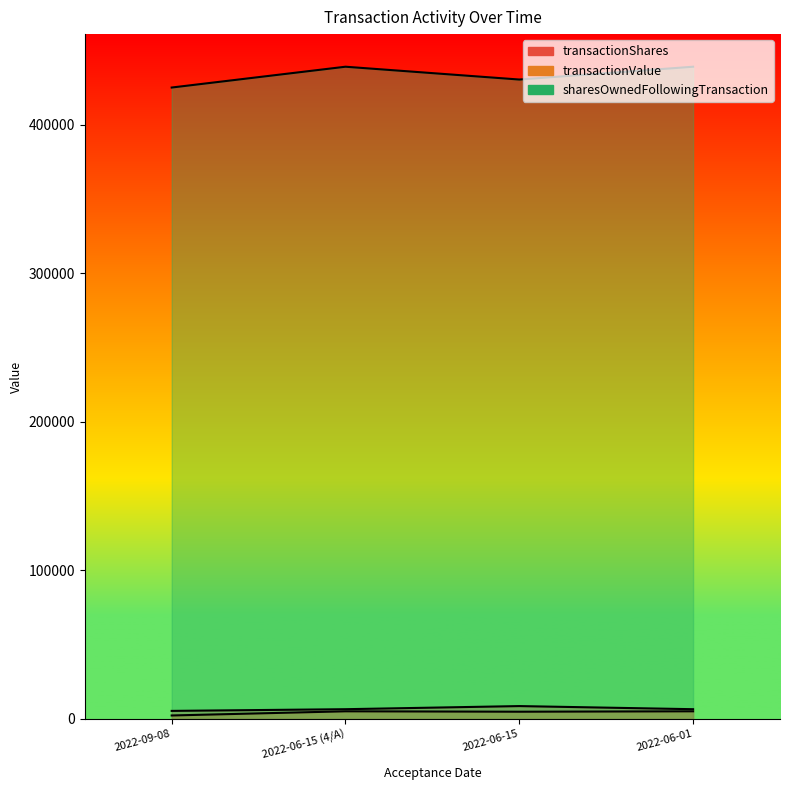

At which category is the sum across all series the highest?

2022-06-15 (4/A)